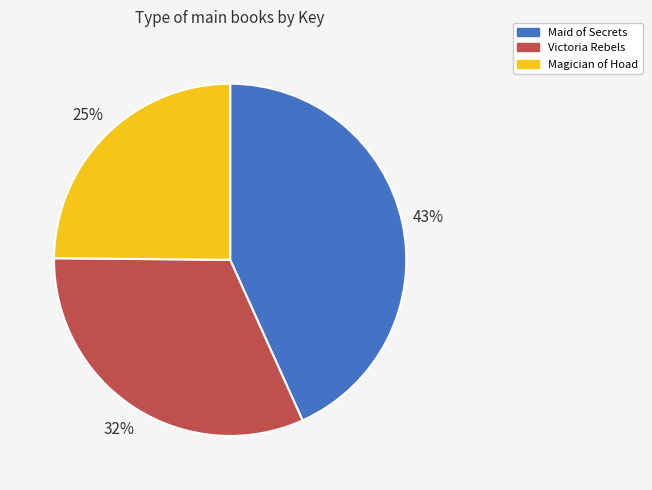

To the nearest percent, what is the difference between the largest and smallest slice percentages?

18%